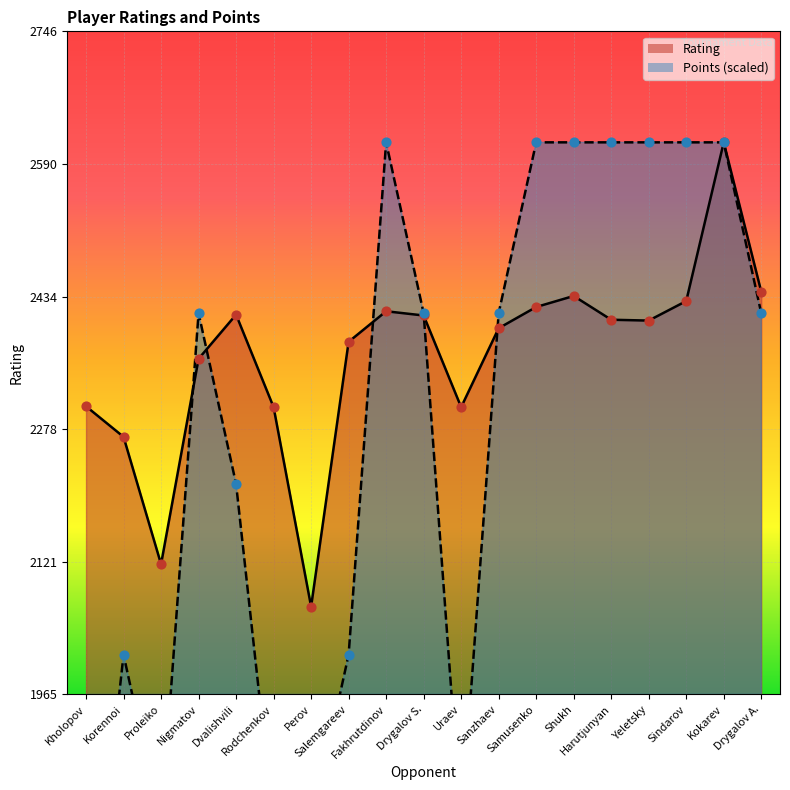

What are all the series names shown in the legend?

Rating, Points